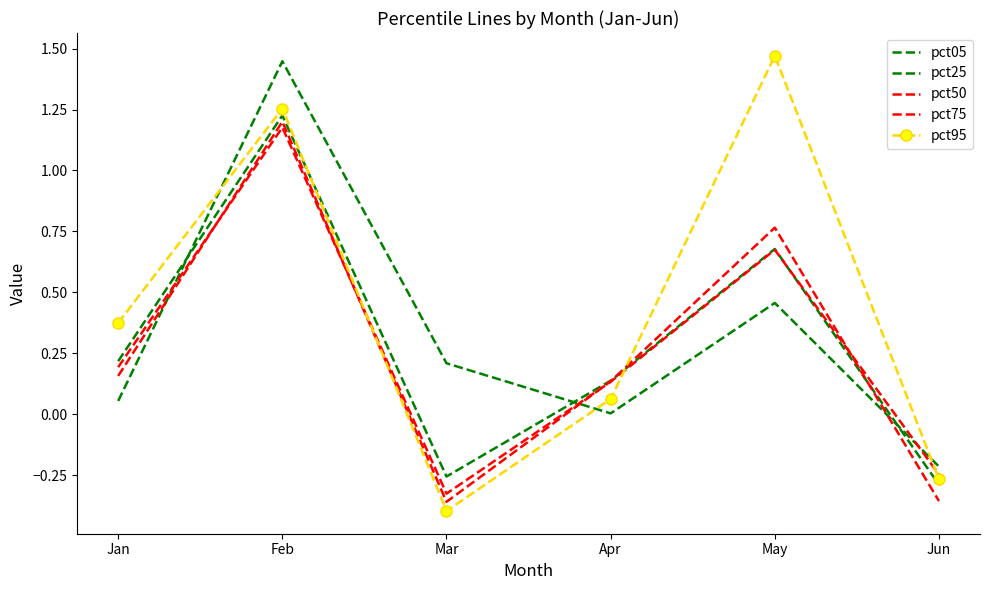

Reading left to right, what are all the values shown in this chart?

pct05: 0.1	1.4	0.2	0.0	0.5	-0.2
pct25: 0.2	1.2	-0.3	0.1	0.7	-0.3
pct50: 0.2	1.2	-0.3	0.1	0.7	-0.2
pct75: 0.2	1.2	-0.4	0.1	0.8	-0.4
pct95: 0.4	1.3	-0.4	0.1	1.5	-0.3